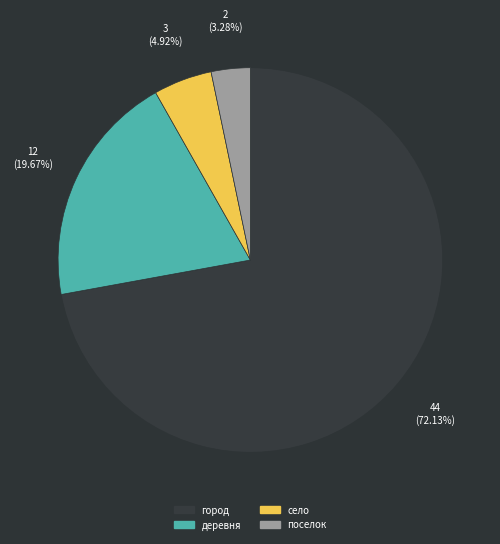

Which slice represents more than half of the pie?

город